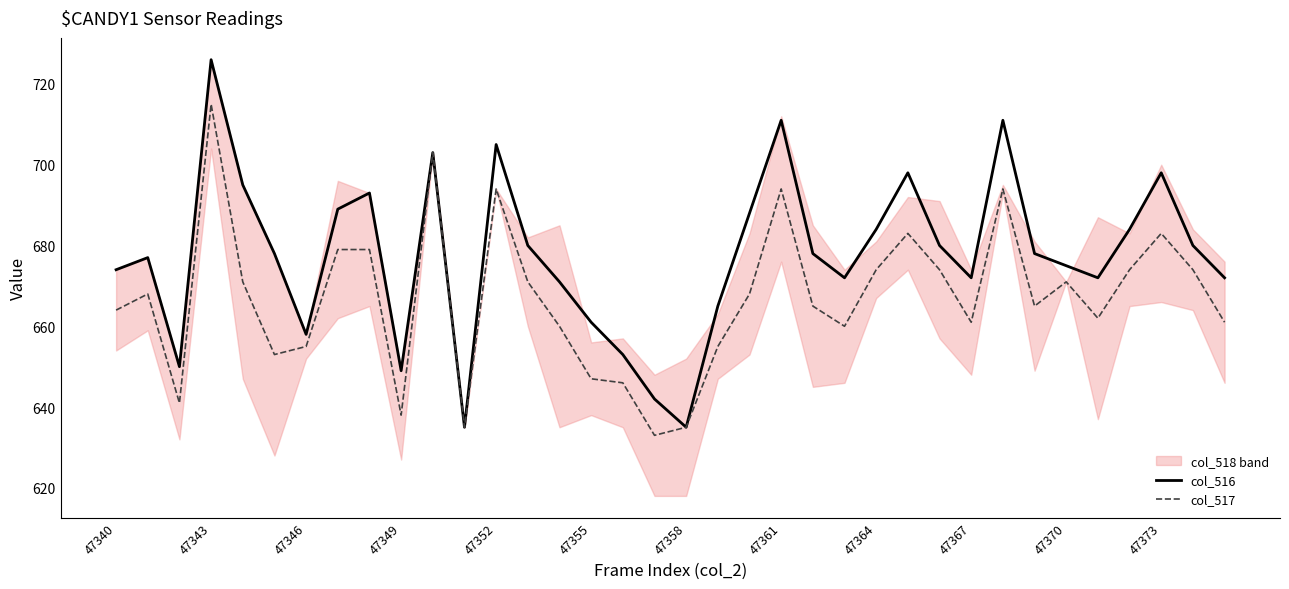

What is the maximum value for col_517?

715